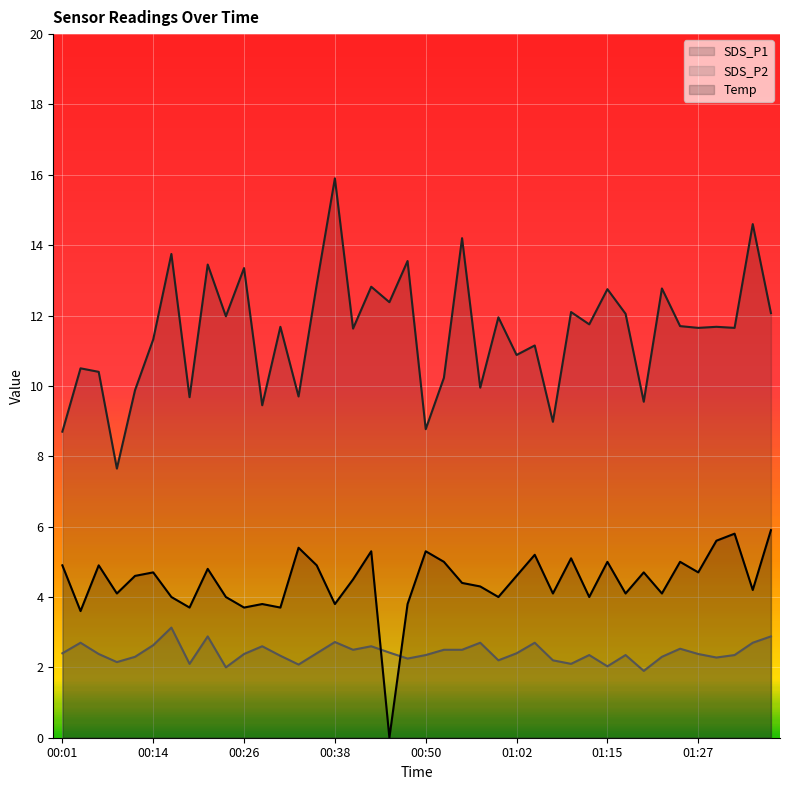

At which category does the chart reach its minimum across all series?

00:45